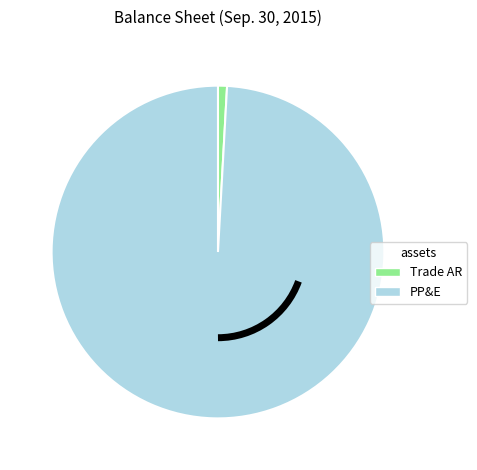

Does any single category account for the majority?

Yes